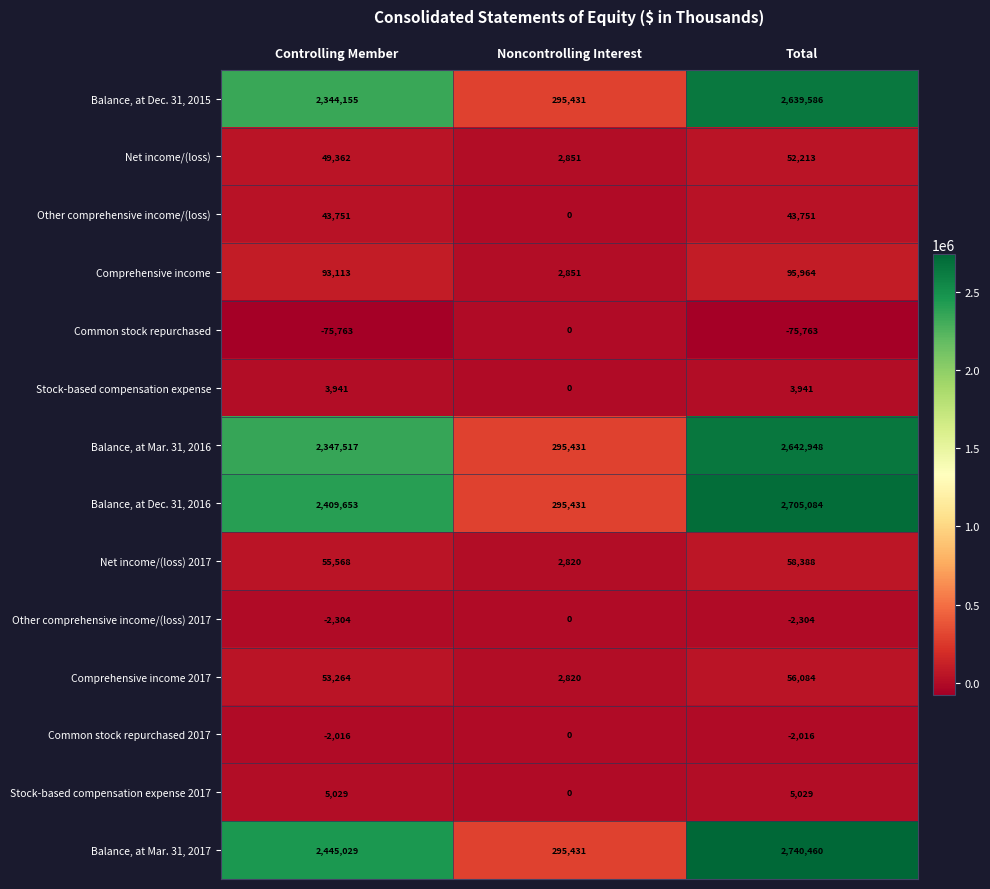

At which category is the sum across all series the highest?

Total